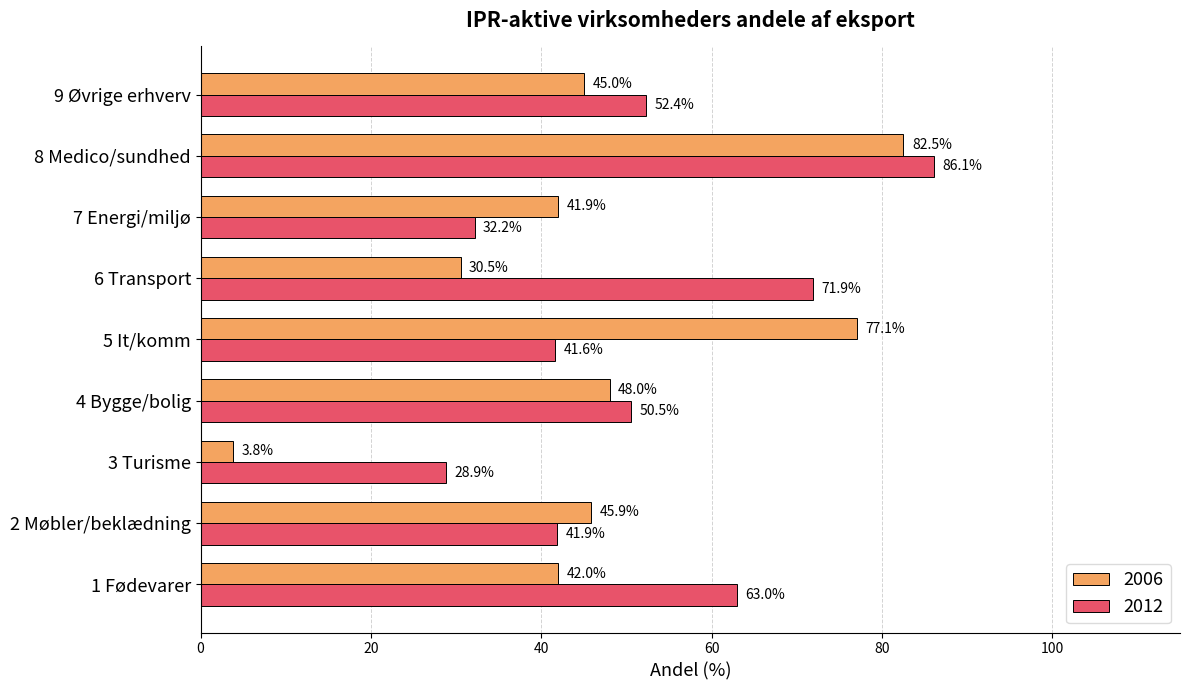

What are all the series names shown in the legend?

2006, 2012